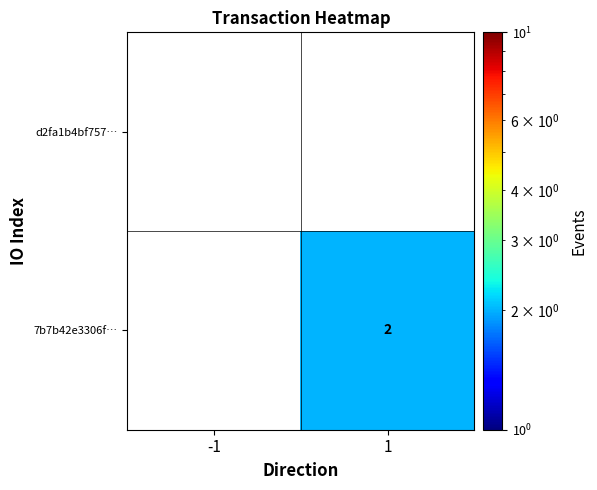

List the labels in order of d2fa1b4bf757… value, largest first.

-1, 1